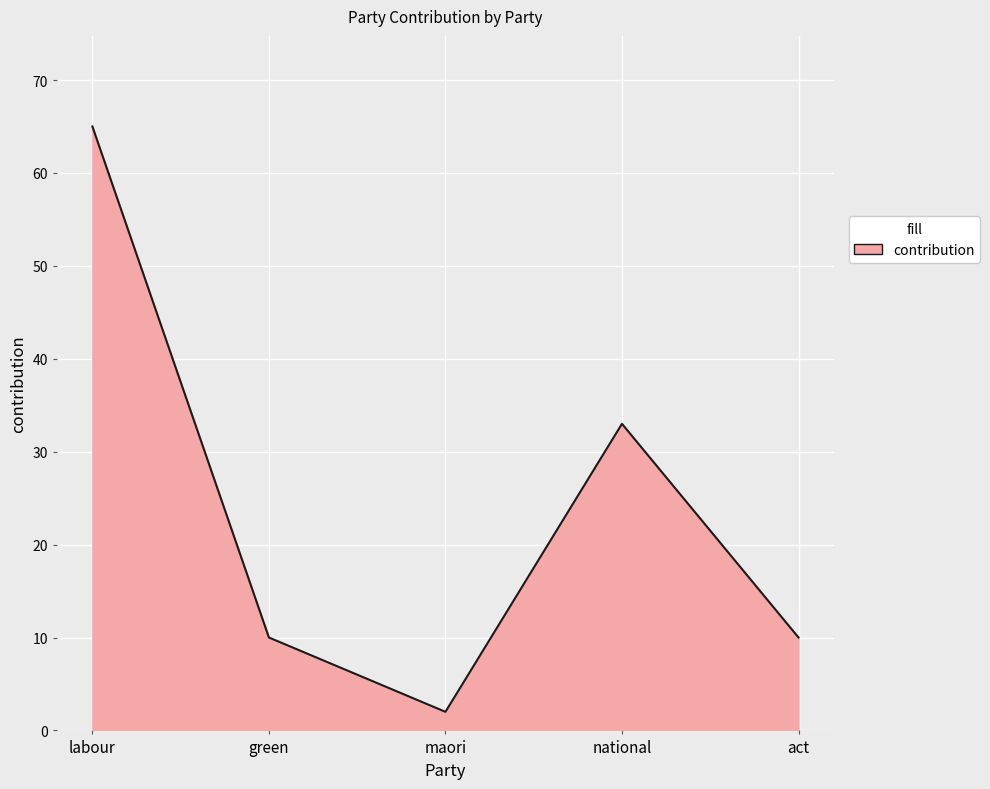

What is the average value?

24